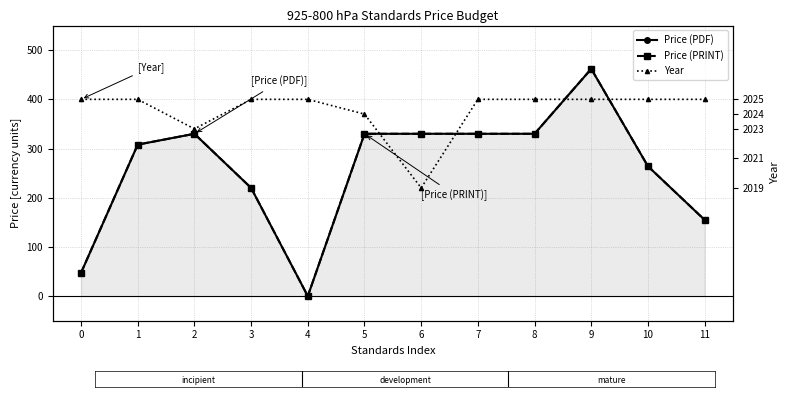

At 4, list the series in order from largest to smallest.

Year, Price (PDF), Price (PRINT)